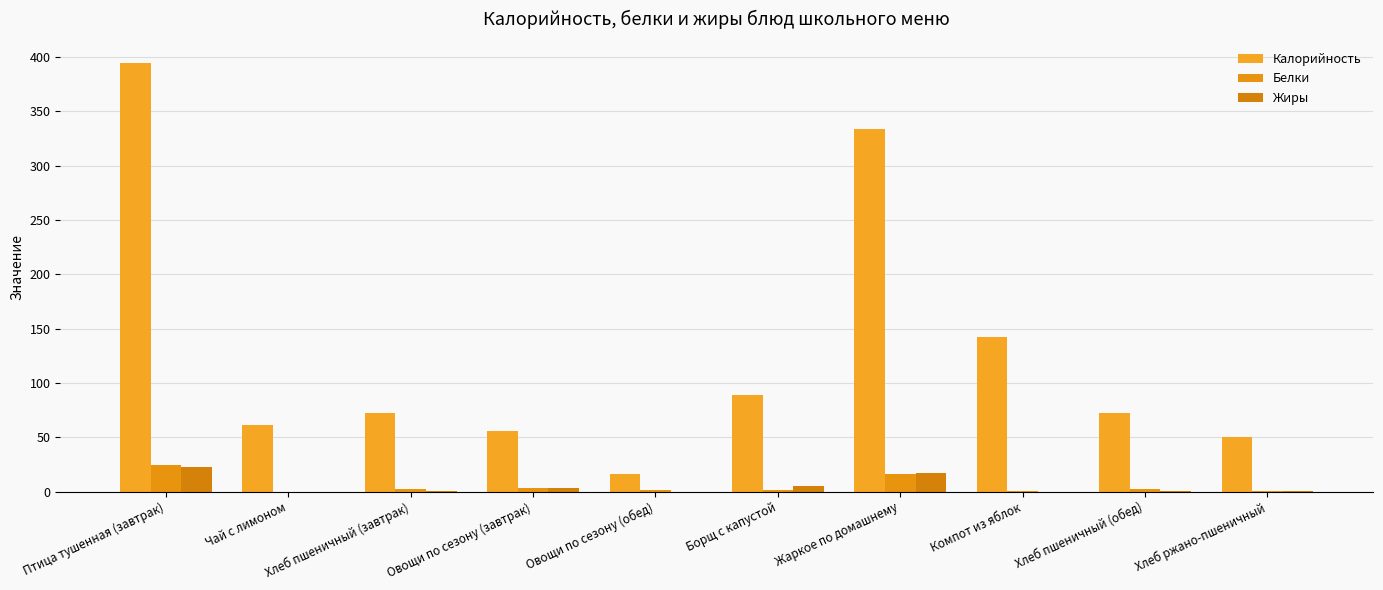

Is the value of Калорийность at Овощи по сезону (обед) greater than the value of Жиры at Борщ с капустой?

Yes